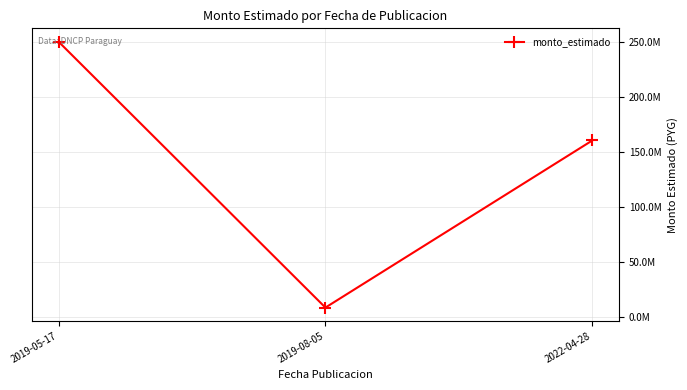

What is the difference between the values at 2022-04-28 and 2019-05-17?

89611894